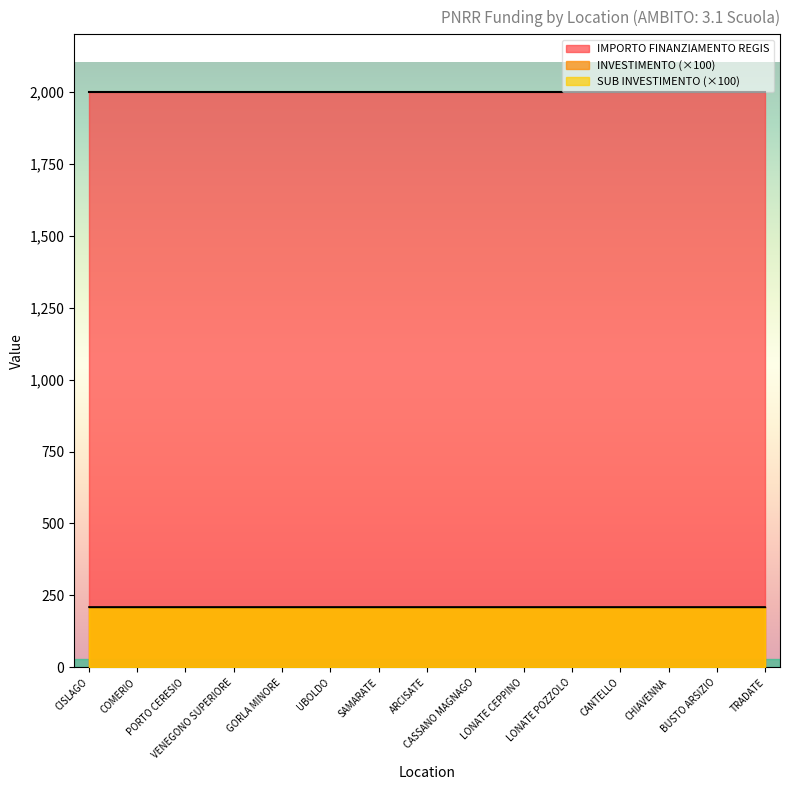

At which category is the sum across all series the highest?

CISLAGO